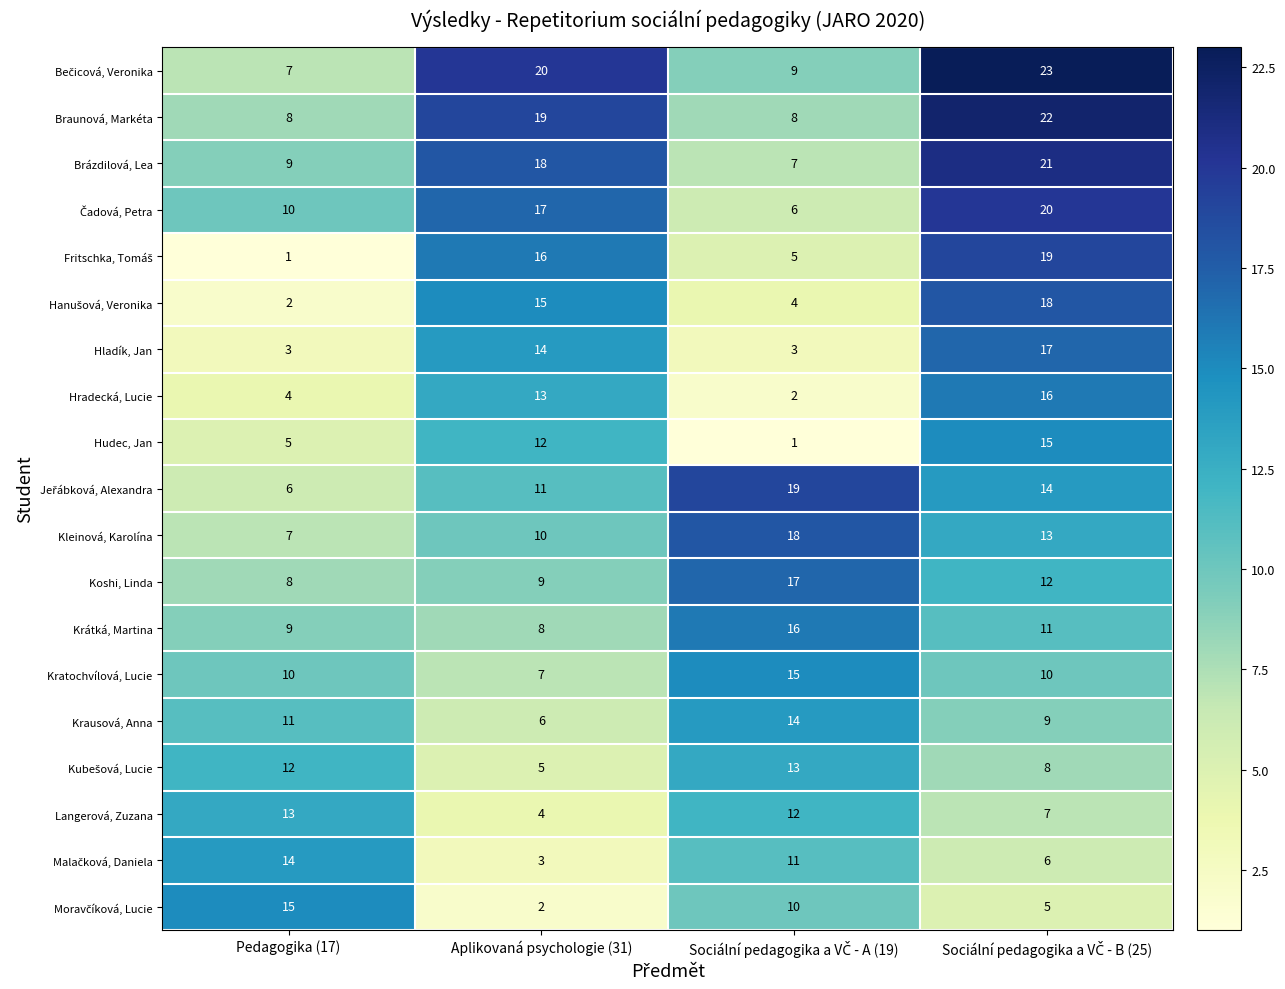

What is the total value across all series at Pedagogika (17)?

154